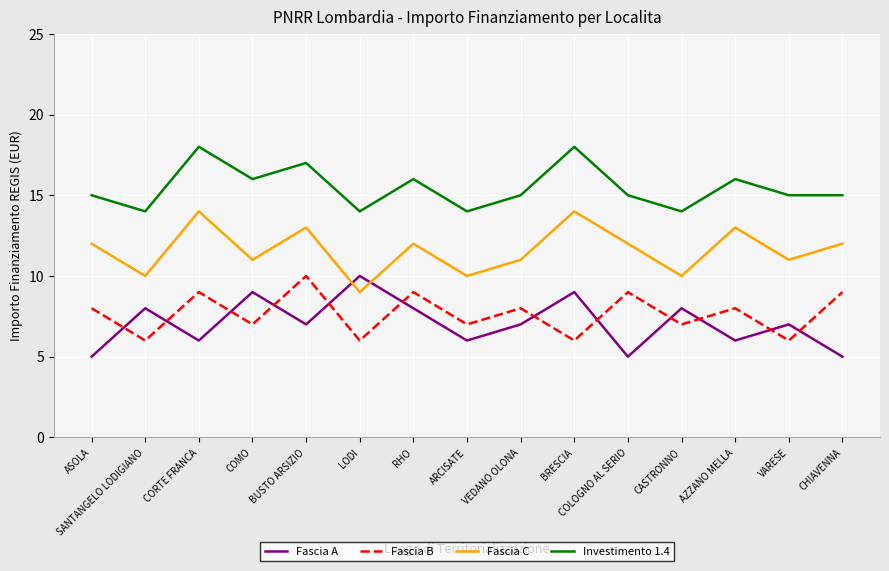

True or false: Fascia C has more than 1 interior local peaks.

True